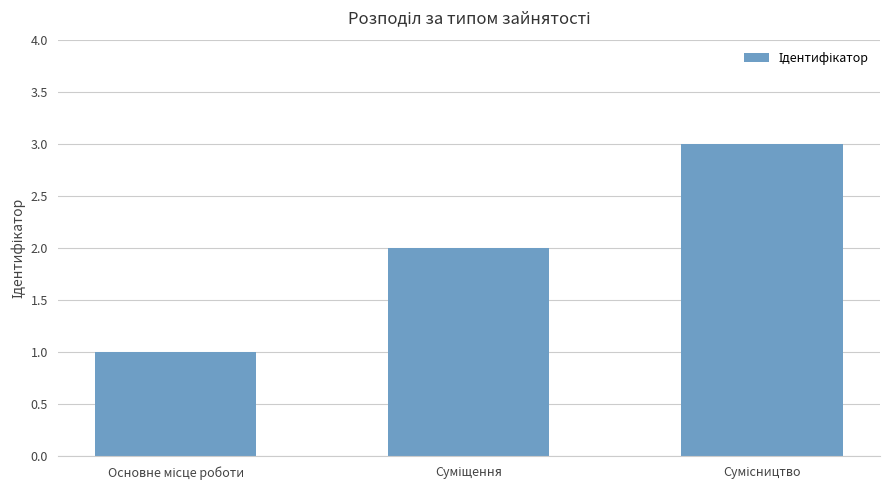

What is the sum of all values?

6